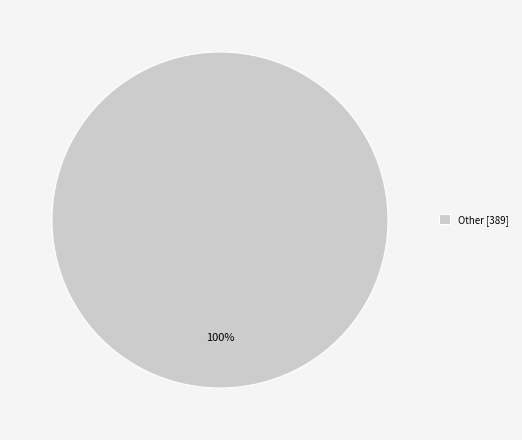

Rank the categories by value from highest to lowest.

Other [389]